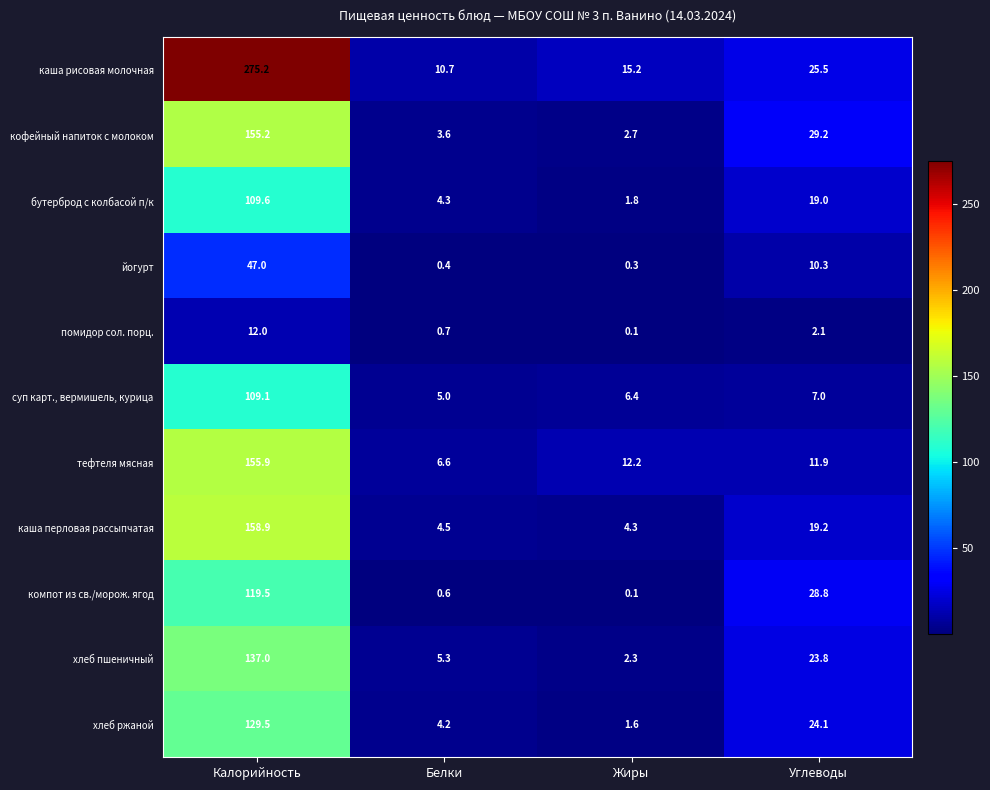

At Калорийность, list the series in order from largest to smallest.

каша рисовая молочная, каша перловая рассыпчатая, тефтеля мясная, кофейный напиток с молоком, хлеб пшеничный, хлеб ржаной, компот из св./морож. ягод, бутерброд с колбасой п/к, суп карт., вермишель, курица, йогурт, помидор сол. порц.